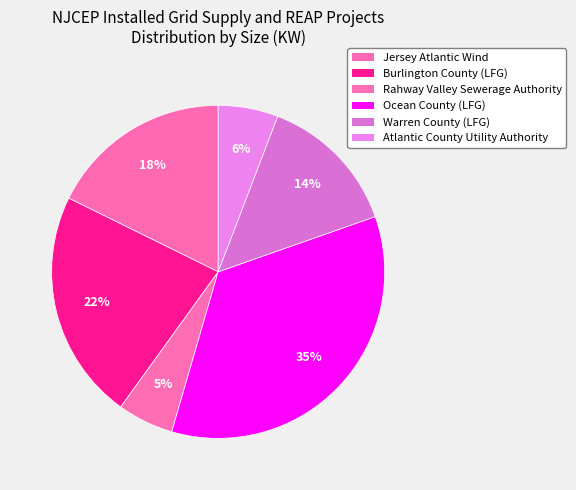

Is there a majority slice in this chart?

No